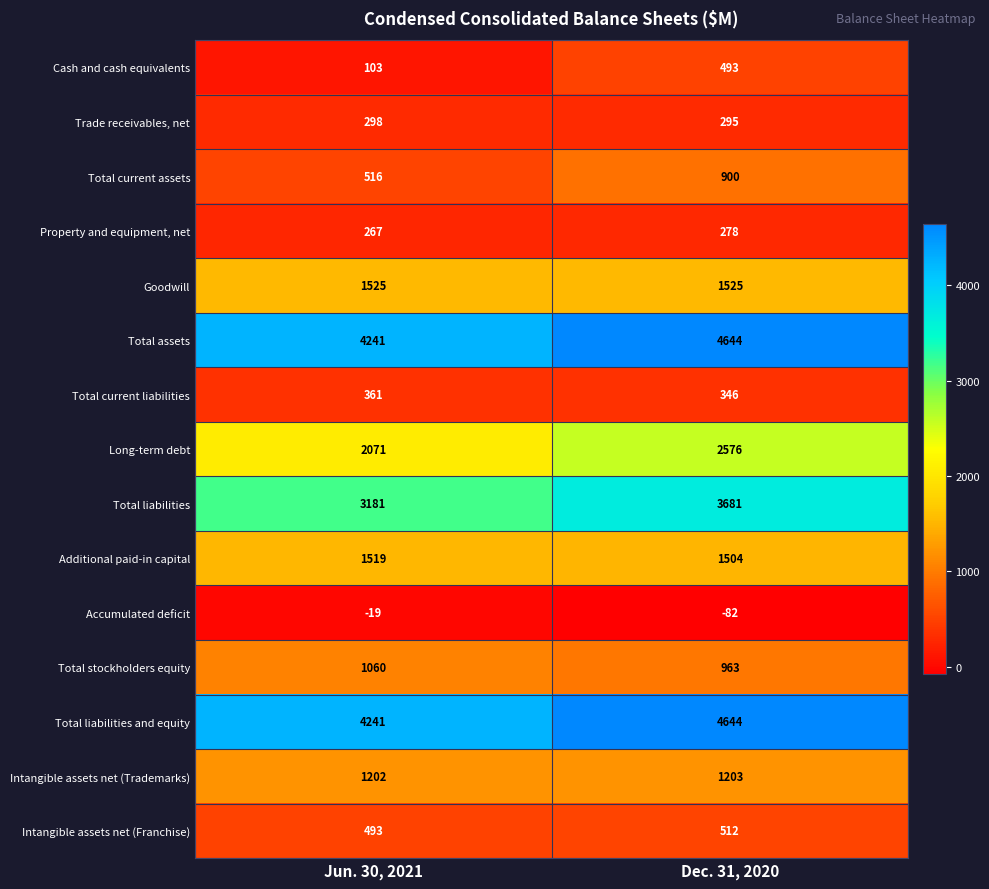

The Total current assets series shows 899 at Jun. 30, 2021. True or false?

False